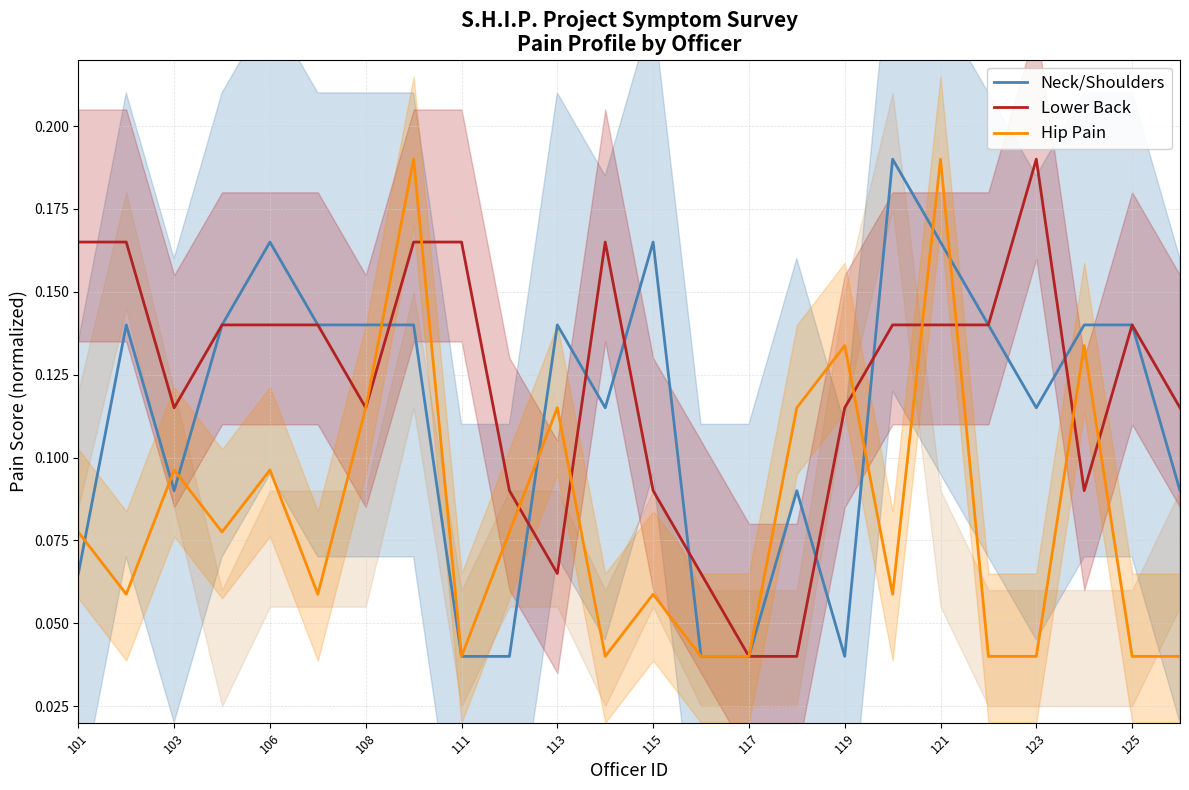

Which series ends up on top after the final intersection of Lower Back and Hip Pain?

Lower Back